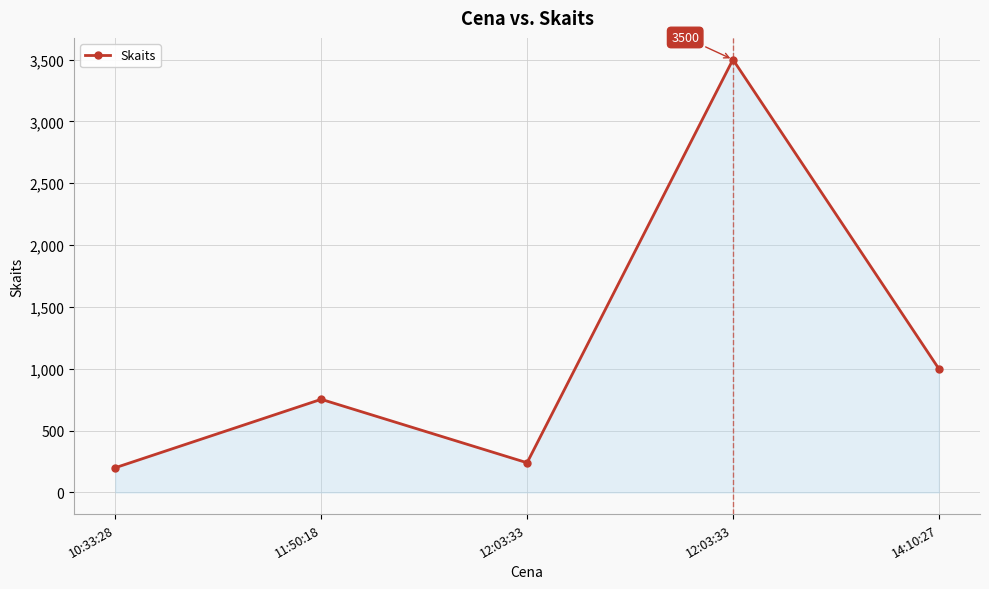

Does the chart have visible grid lines?

Yes